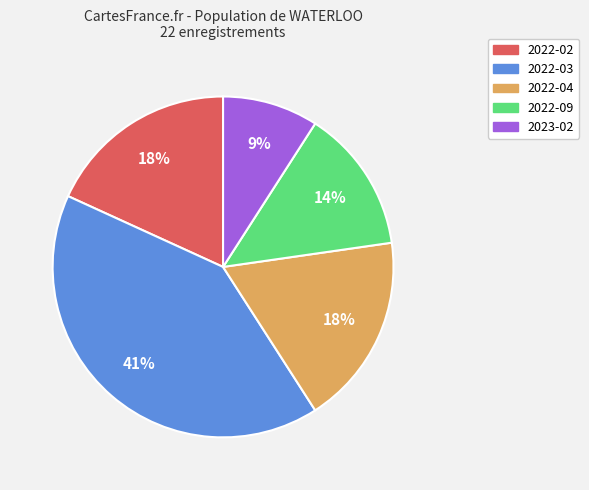

Count the number of slices in the pie.

5